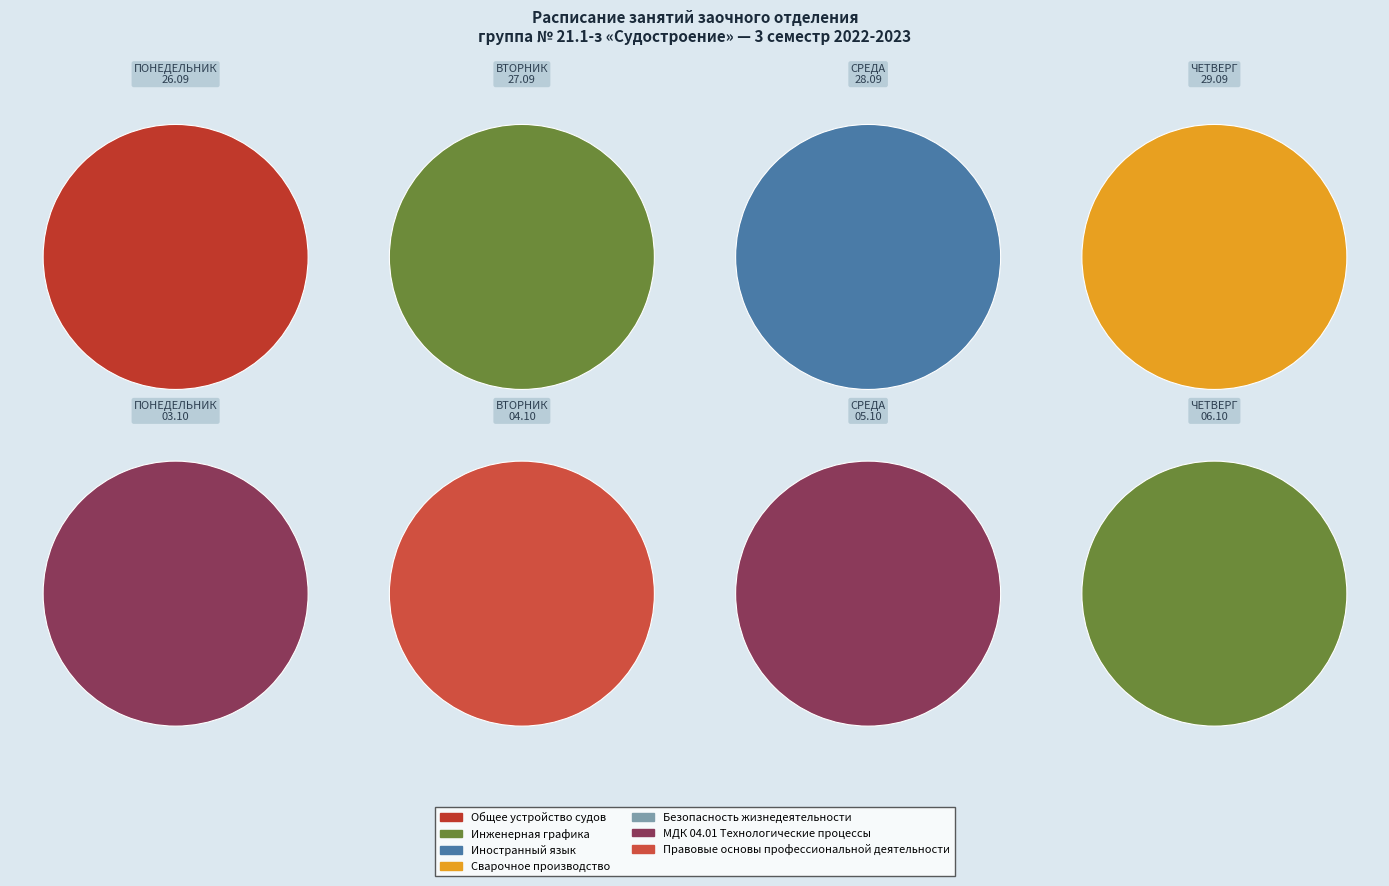

Combined, what portion of the pie is Безопасность жизнедеятельности and Правовые основы профессиональной деятельности?

18.8%